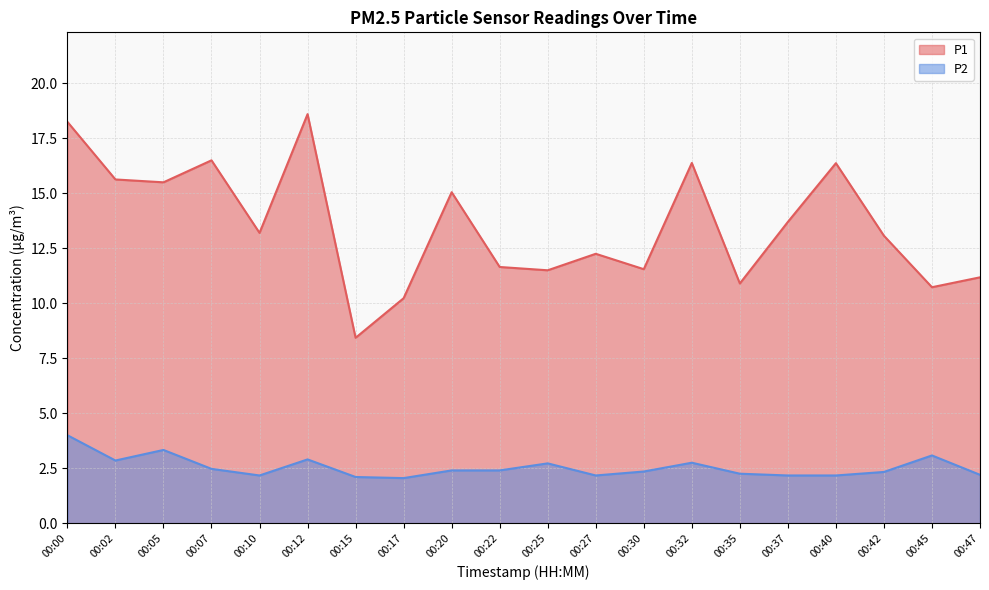

What are all the series names shown in the legend?

P1, P2